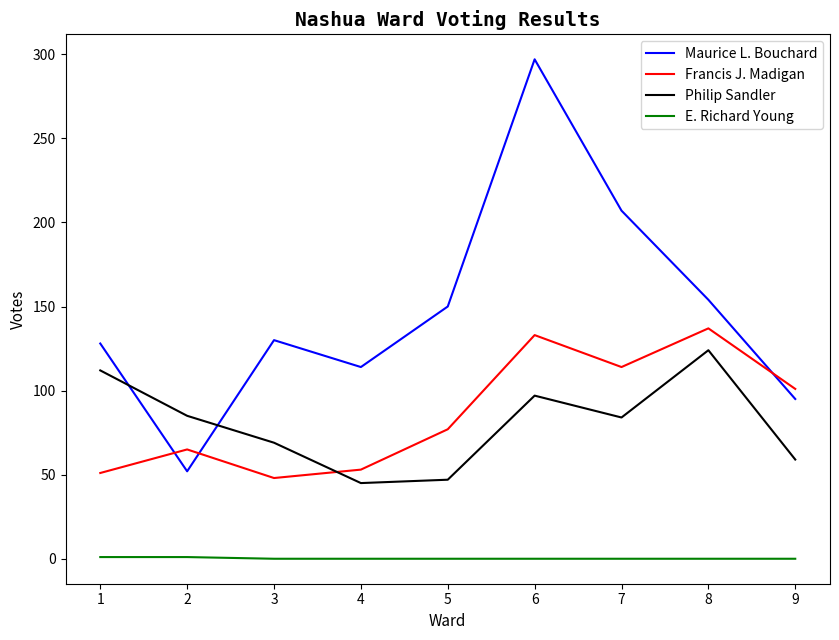

Which category has the highest value in the Philip Sandler series?

8